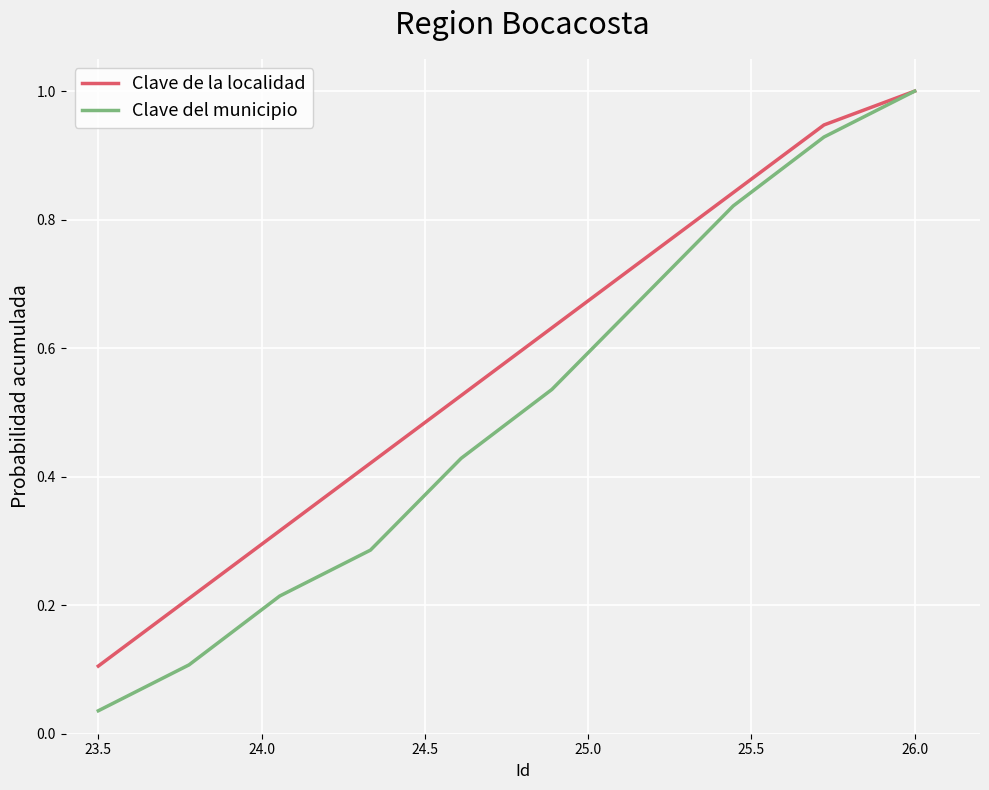

Which series has the largest total across all categories?

Clave de la localidad